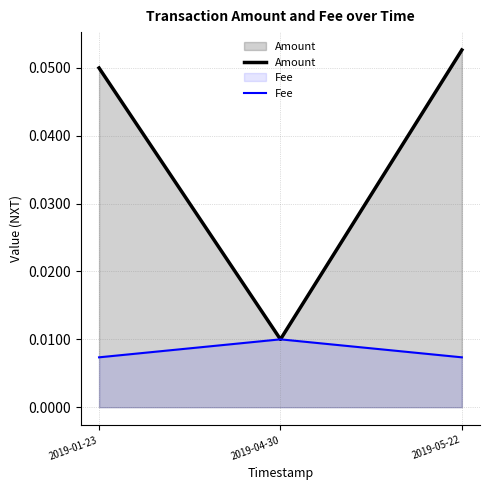

Which series changed the most between 2019-01-23 and 2019-05-22?

Amount